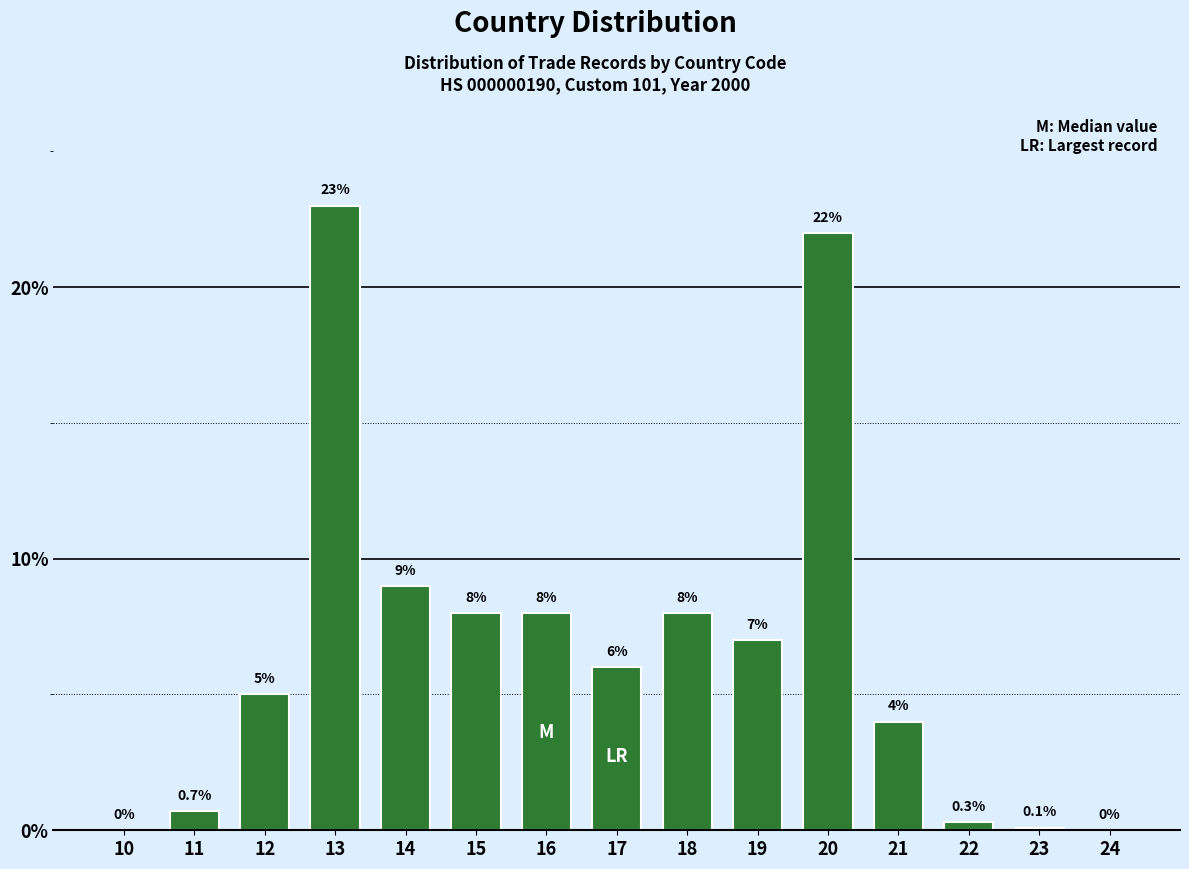

Reading left to right, what are all the values shown in this chart?

10=0.0	11=0.7	12=5.0	13=23.0	14=9.0	15=8.0	16=8.0	17=6.0	18=8.0	19=7.0	20=22.0	21=4.0	22=0.3	23=0.1	24=0.0